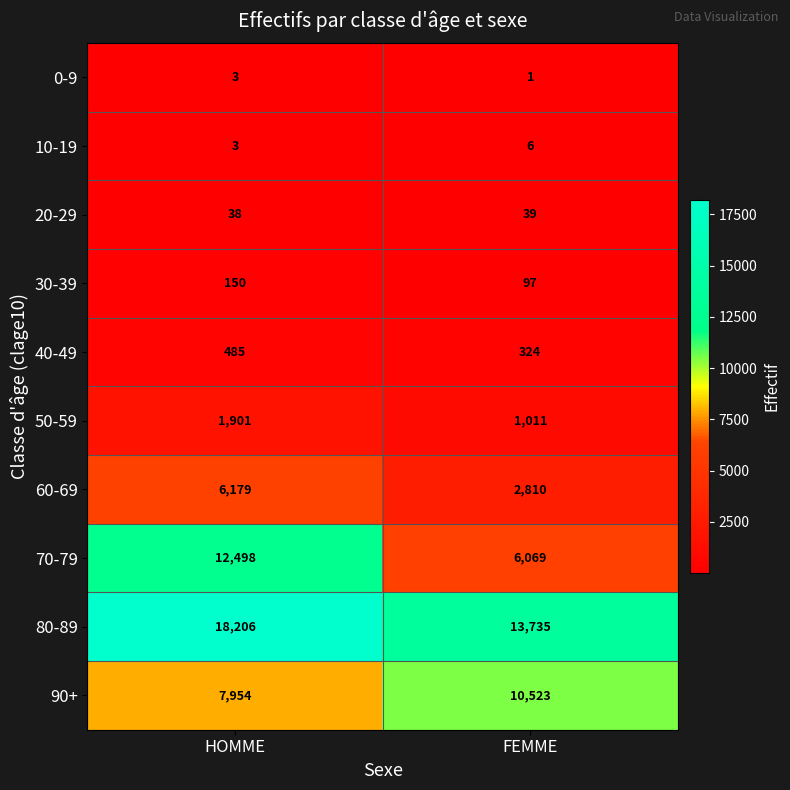

Which series has the largest total across all categories?

80-89